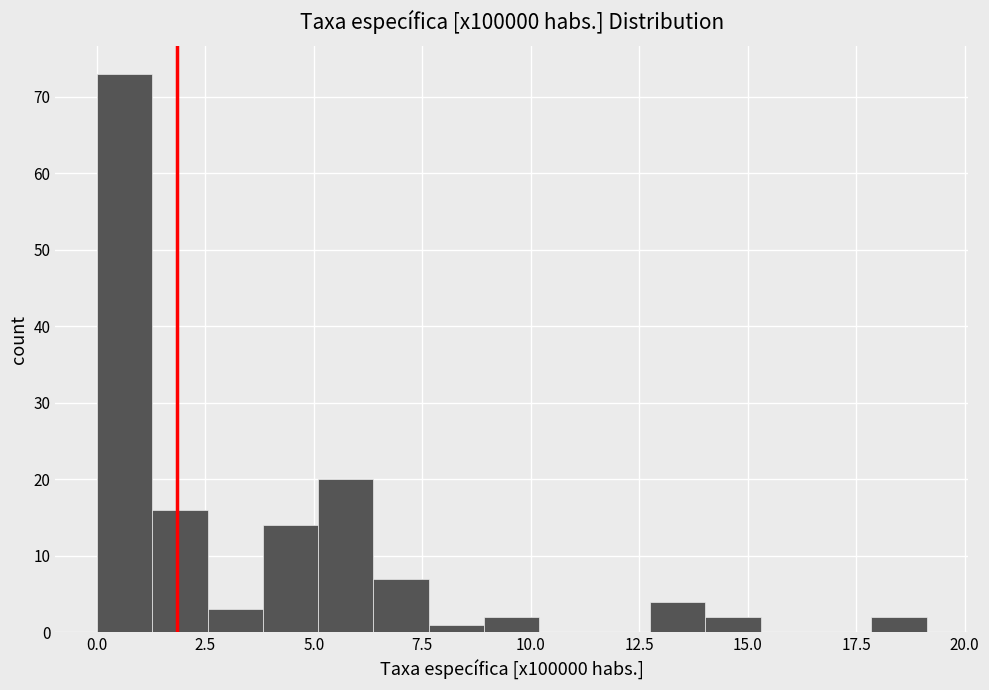

Around what value on the x-axis is the tallest bar? Give the approximate position of its centre, as read against the axis.

0.5